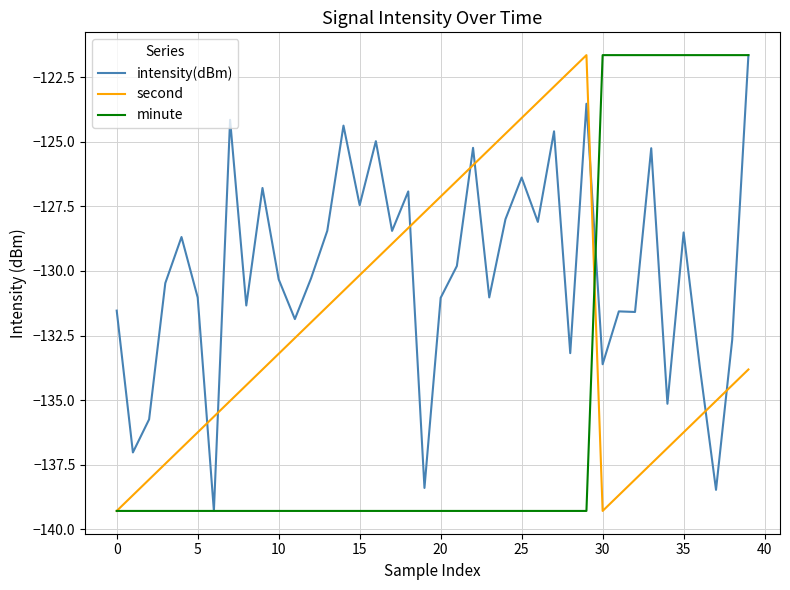

Which series has the largest total across all categories?

intensity(dBm)